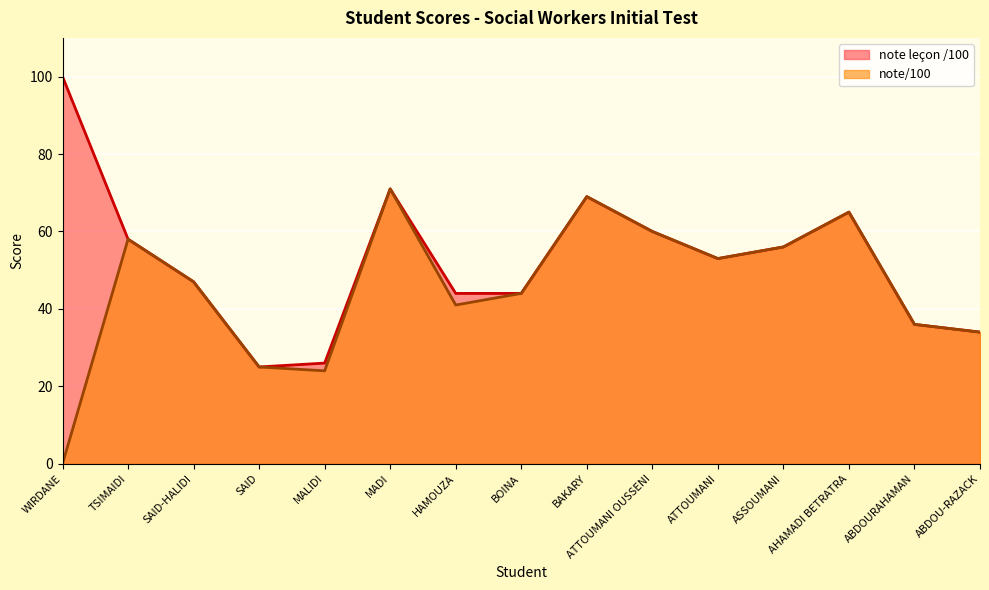

True or false: note/100 and note lecon /100 intersect in this chart.

False